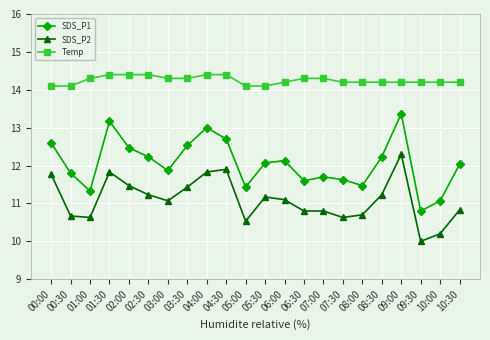

True or false: Temp and SDS_P2 cross at least once.

False